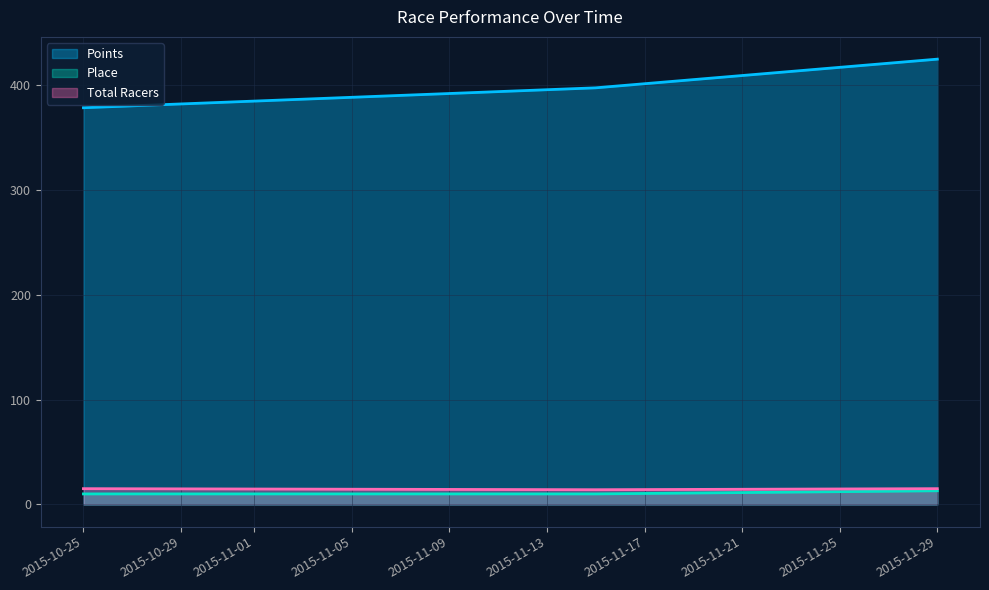

Reading left to right, extract all data points from this chart.

Points: 2015-10-25=378.6	2015-11-15=397.7	2015-11-29=425.0
Place: 2015-10-25=10.0	2015-11-15=10.0	2015-11-29=13.0
Total Racers: 2015-10-25=15.0	2015-11-15=14.0	2015-11-29=15.0